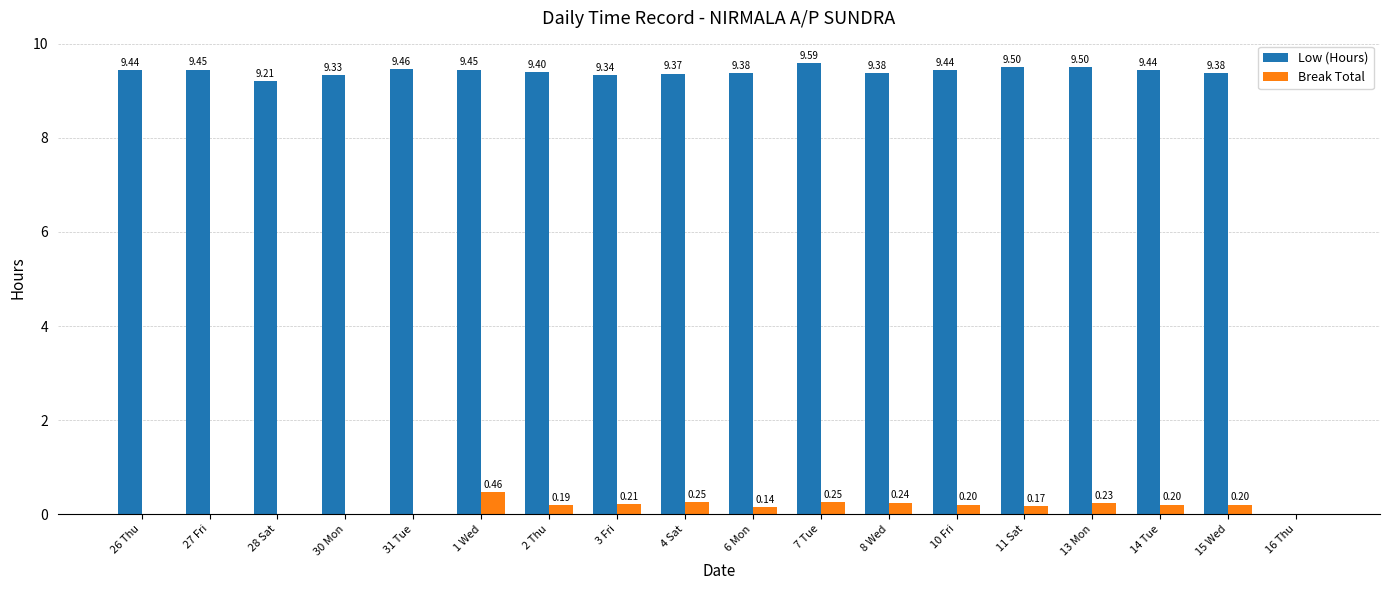

Which series has the largest total across all categories?

Low (Hours)